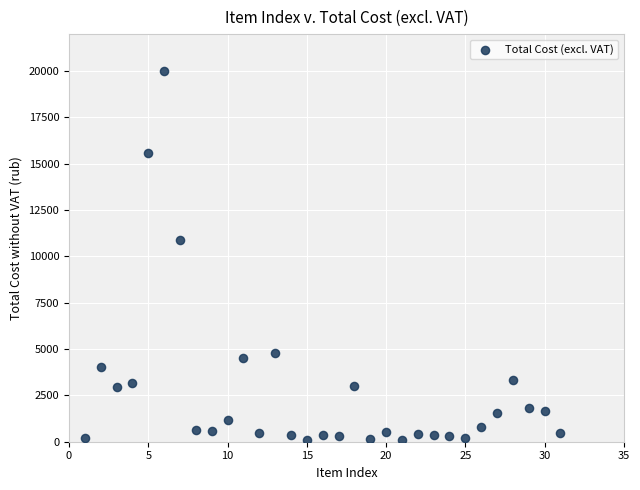

What Y value in the scatter plot is closest to 10043?

10898.2